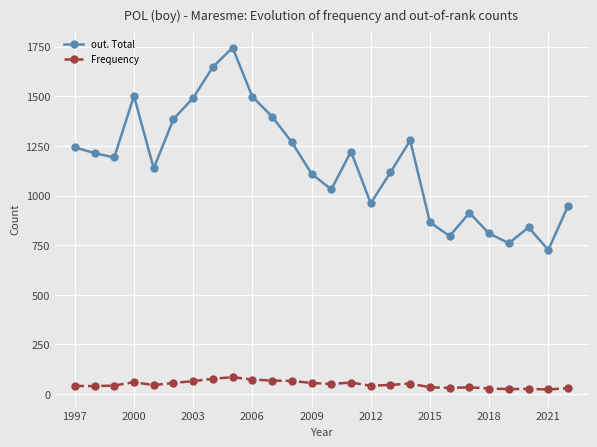

True or false: out. Total and Frequency cross at least once.

False